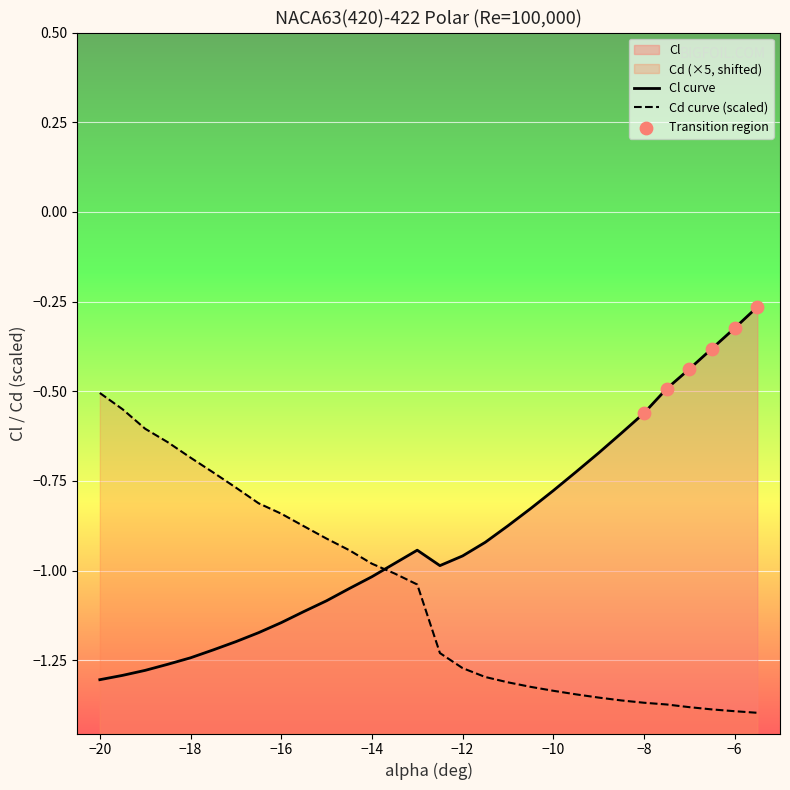

At which category is the sum across all series the highest?

-5.5